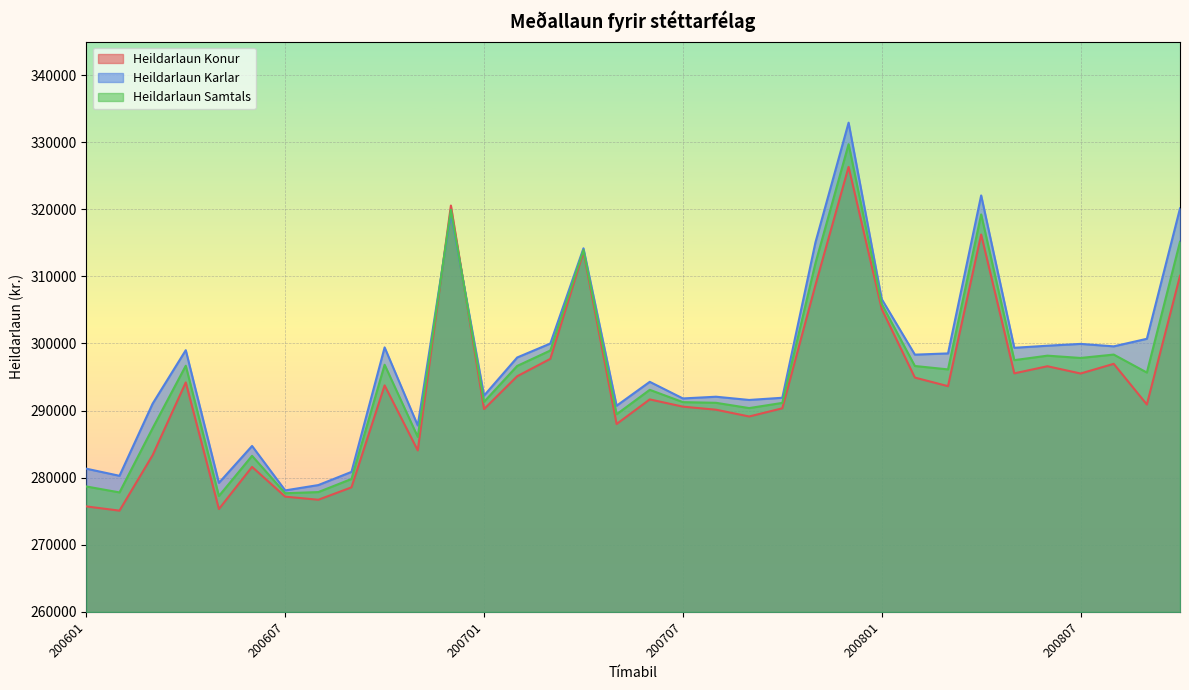

Which series has the largest total across all categories?

Heildarlaun Karlar